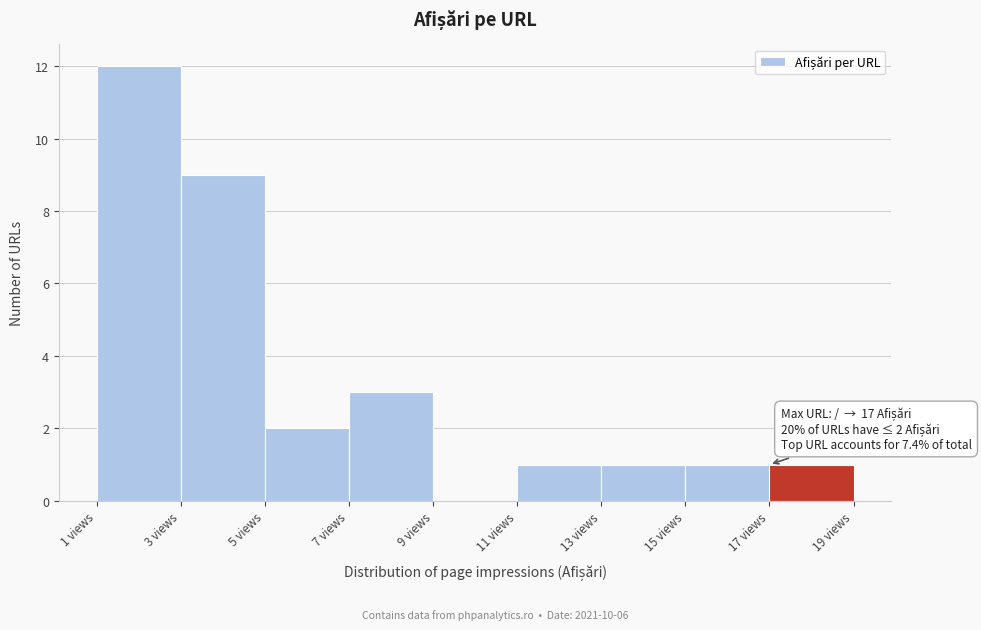

Which range on the x-axis has the tallest bar?

1 to 3